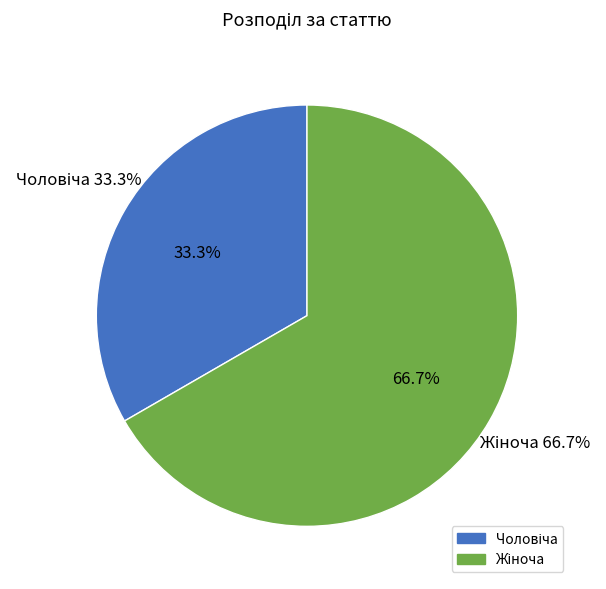

Rank the categories by value from lowest to highest.

Чоловіча, Жіноча